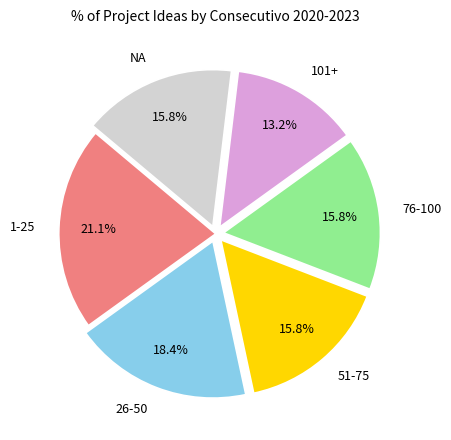

Approximately how many times larger is the value at 1-25 compared to NA?

1.3